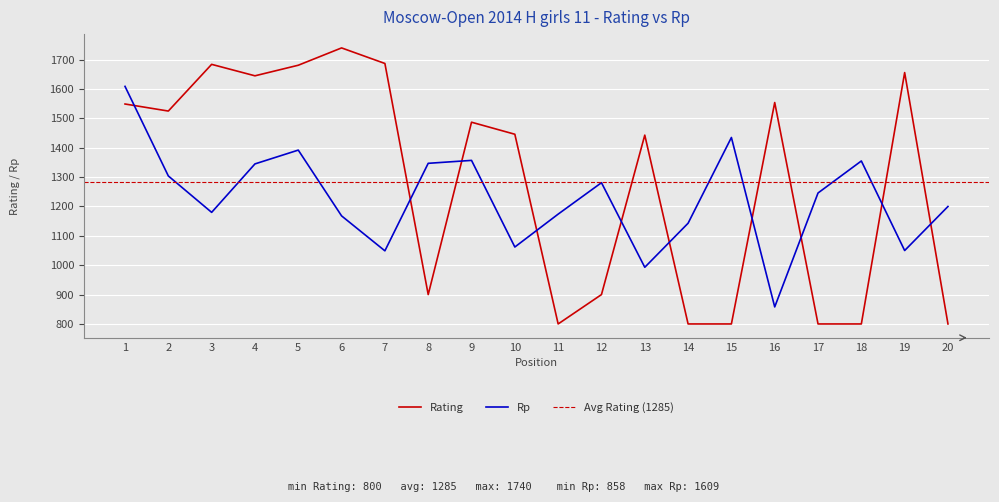

Which label corresponds to the smallest value in the chart?

11